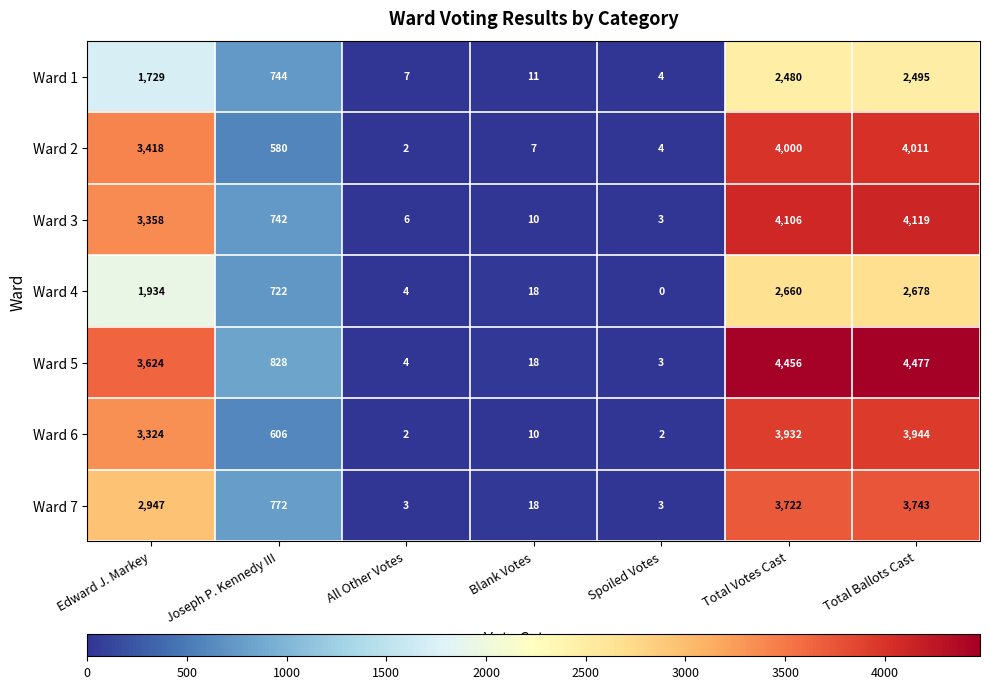

What is the difference between the maximum and minimum values in the Ward 1 series?

2491